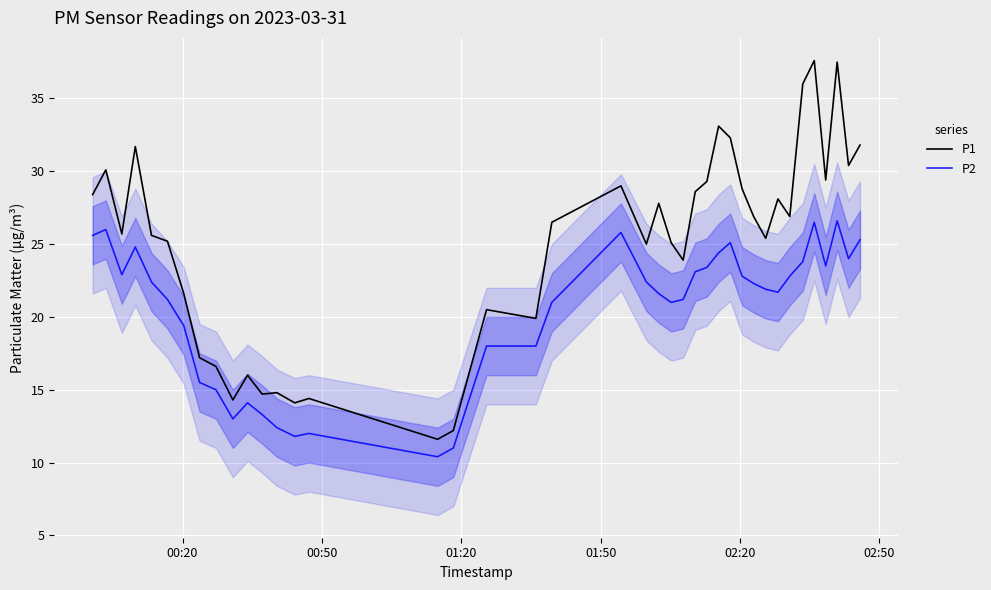

How many data points in P2 are less than 22?

20